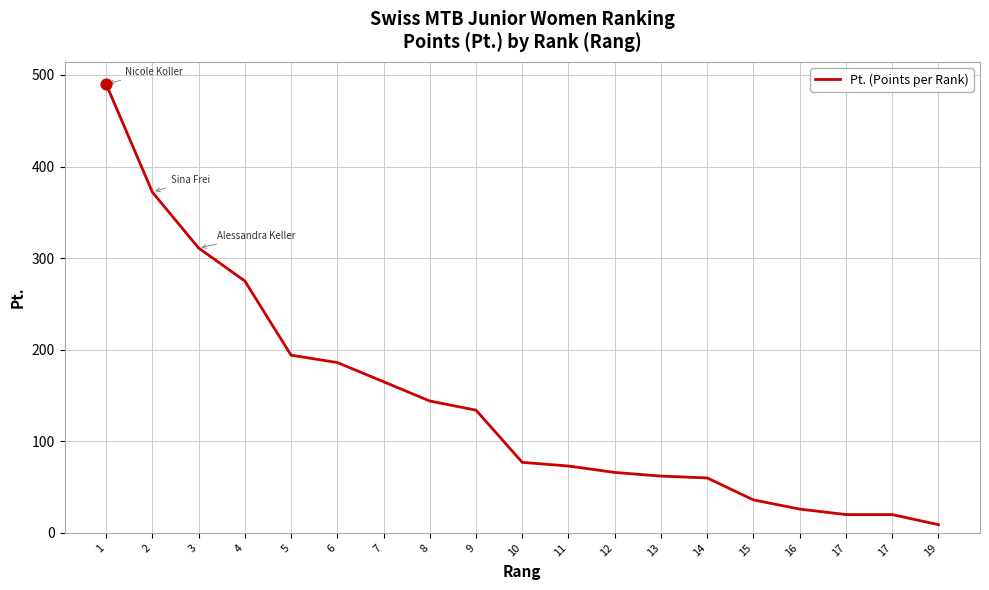

What is the change in value from 4 to 8?

-131